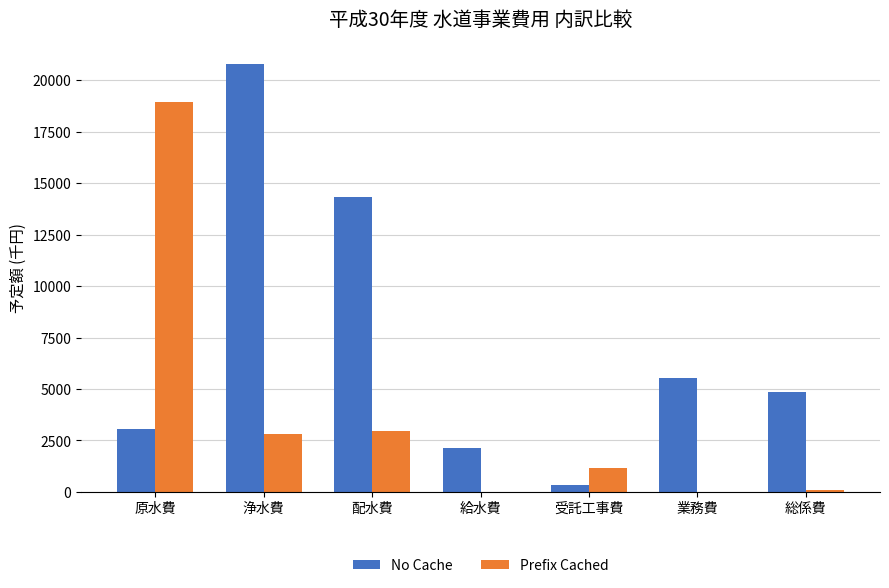

Between 業務費 and 総係費, which series saw the biggest shift?

No Cache